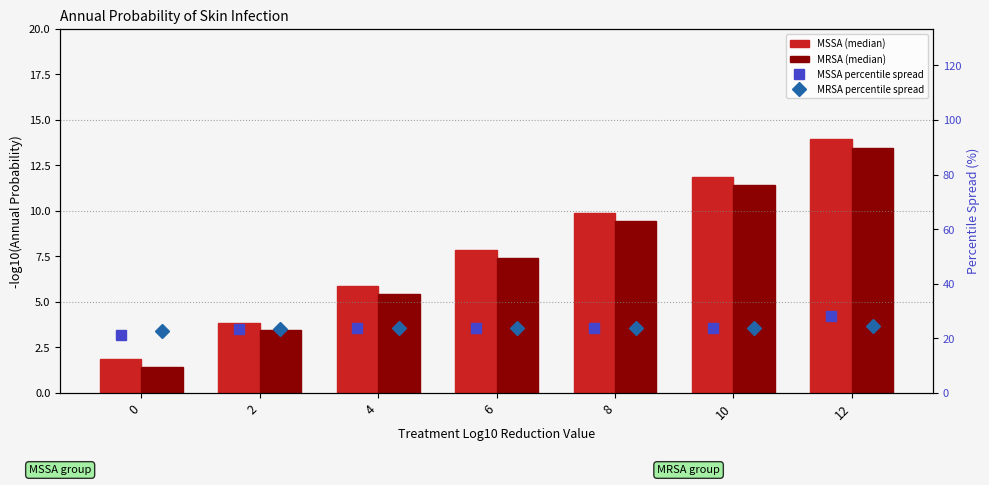

Where is MSSA percentile spread nearest to the value 24?

6